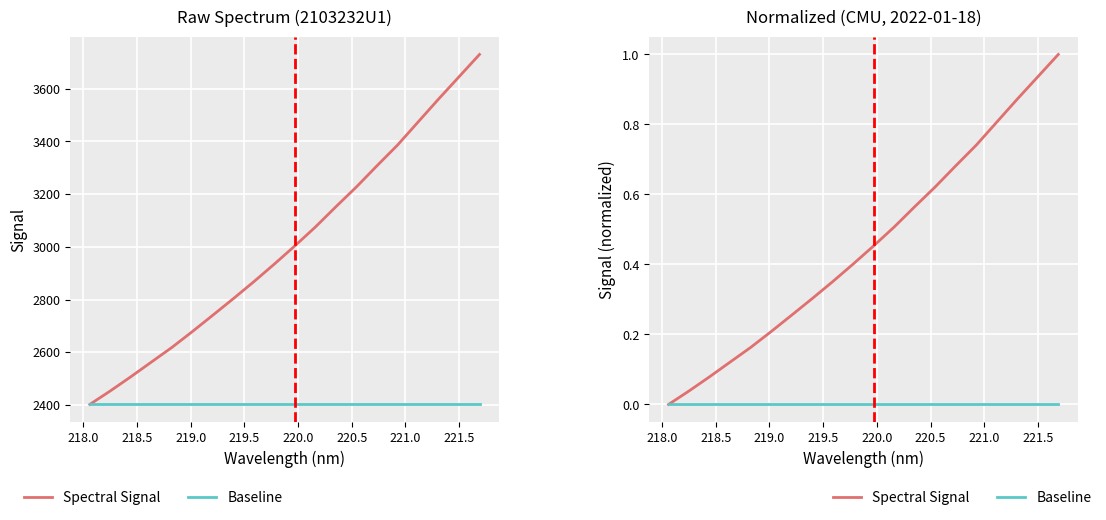

True or false: Spectral Signal and Baseline intersect in this chart.

False